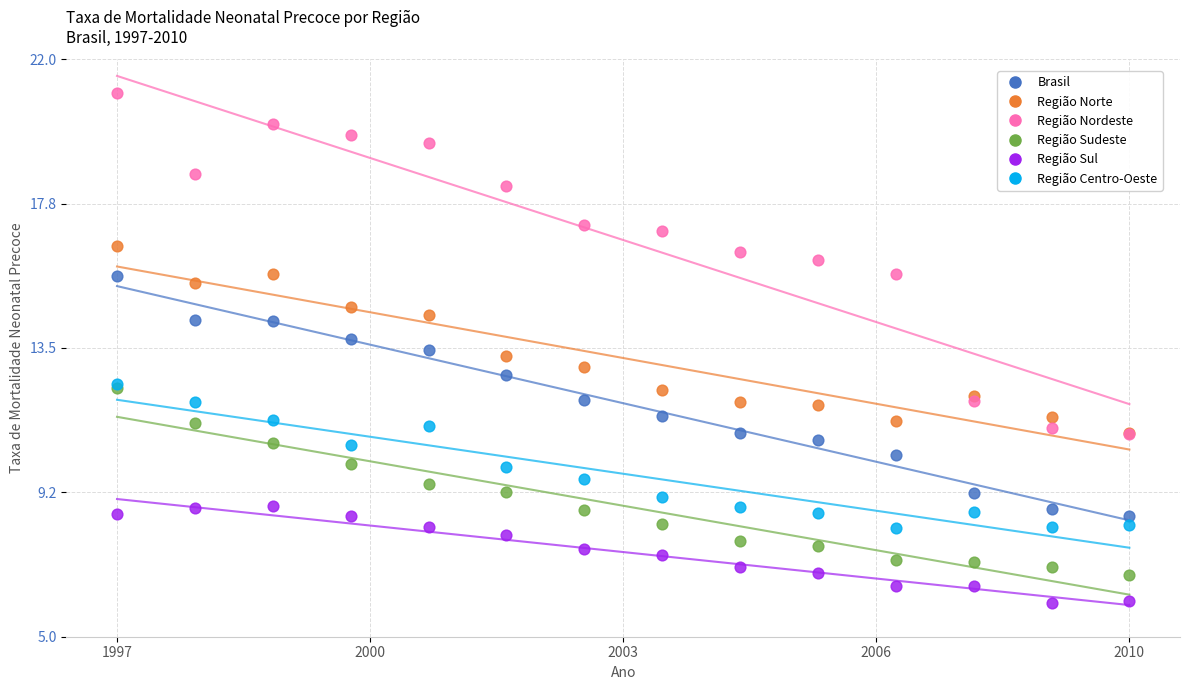

What are all the series names shown in the legend?

Brasil, Região Norte, Região Nordeste, Região Sudeste, Região Sul, Região Centro-Oeste